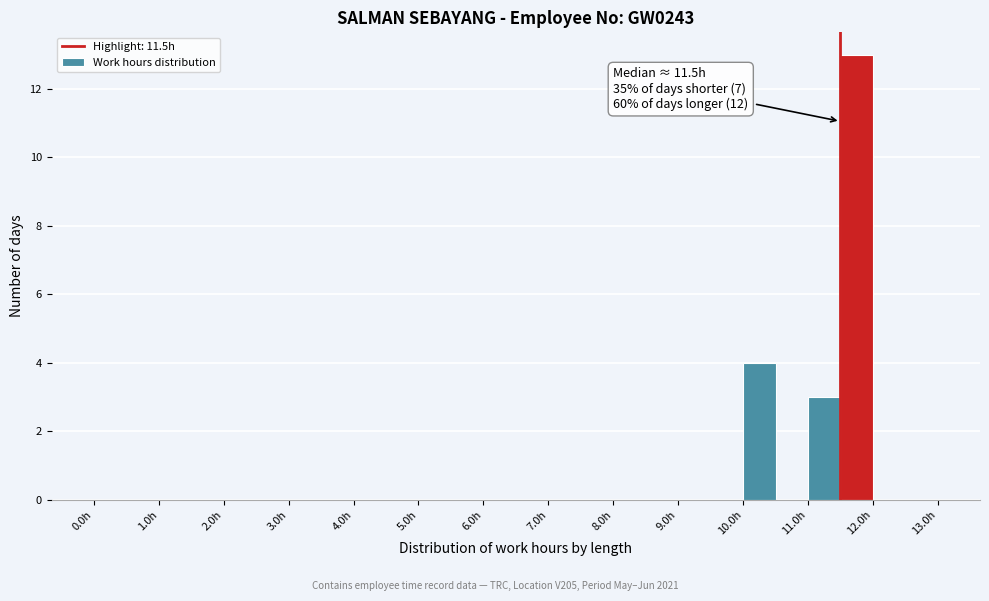

Over which range of the x-axis is the bar tallest?

11.5 to 12.0